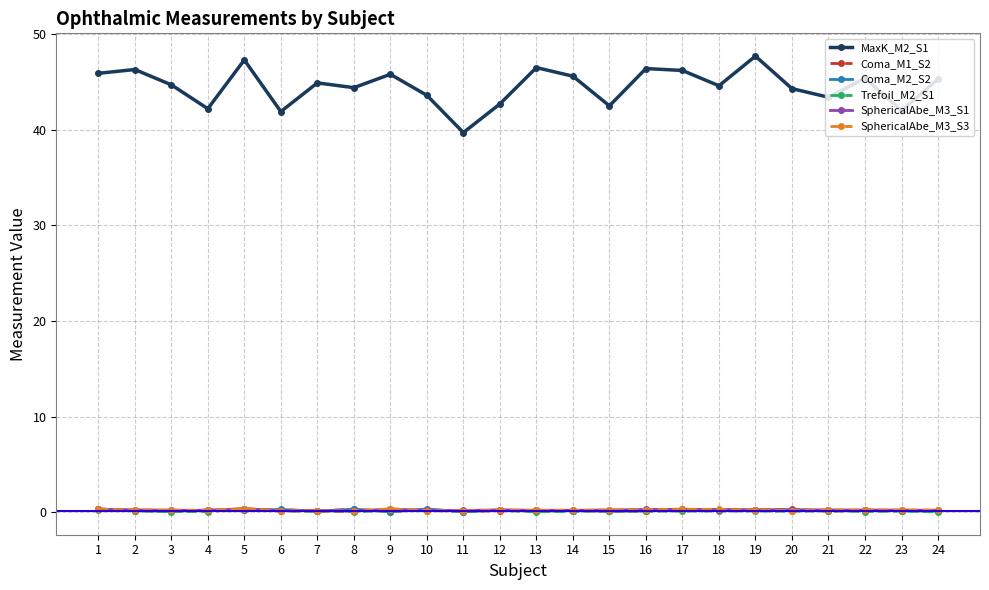

What is the value of the Coma_M2_S2 point at the 19th from the left?

0.2